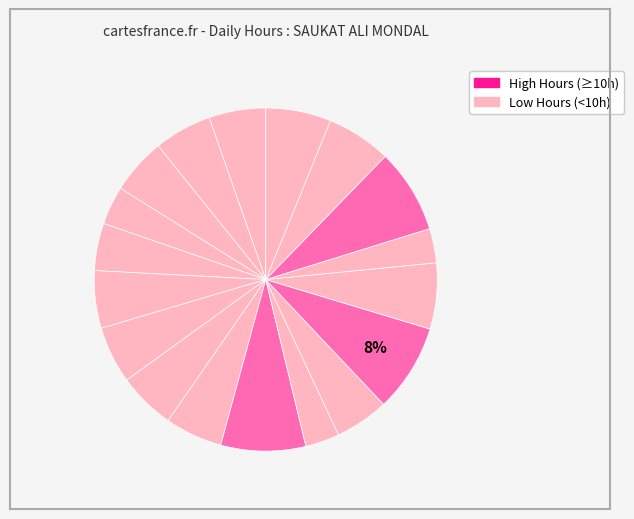

Which category has the smallest portion of the pie?

10-Tue